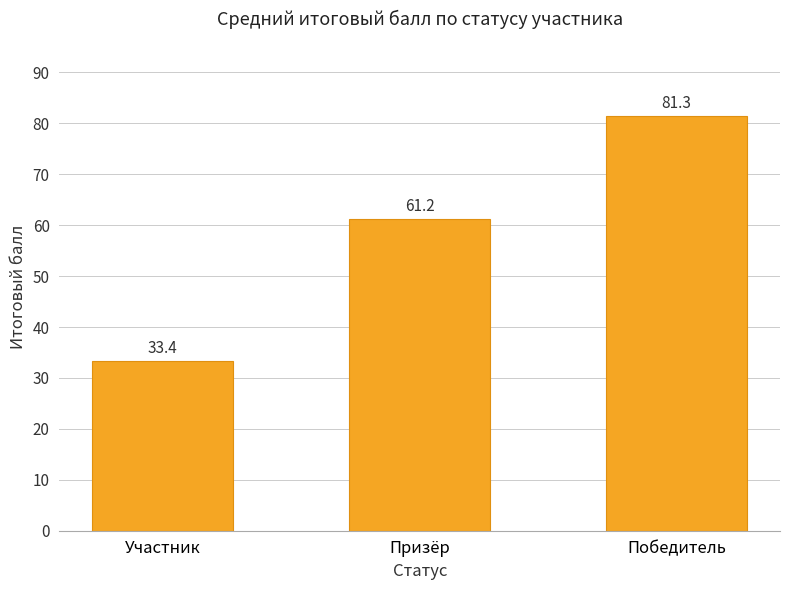

Which label corresponds to the smallest value in the chart?

Участник